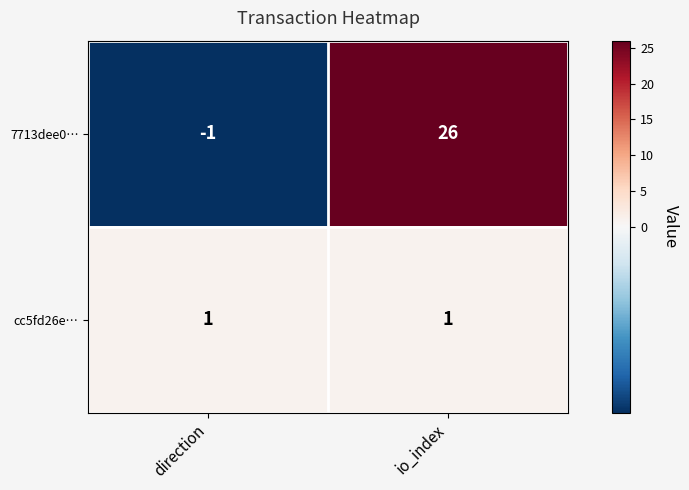

How many series are shown in this chart?

2